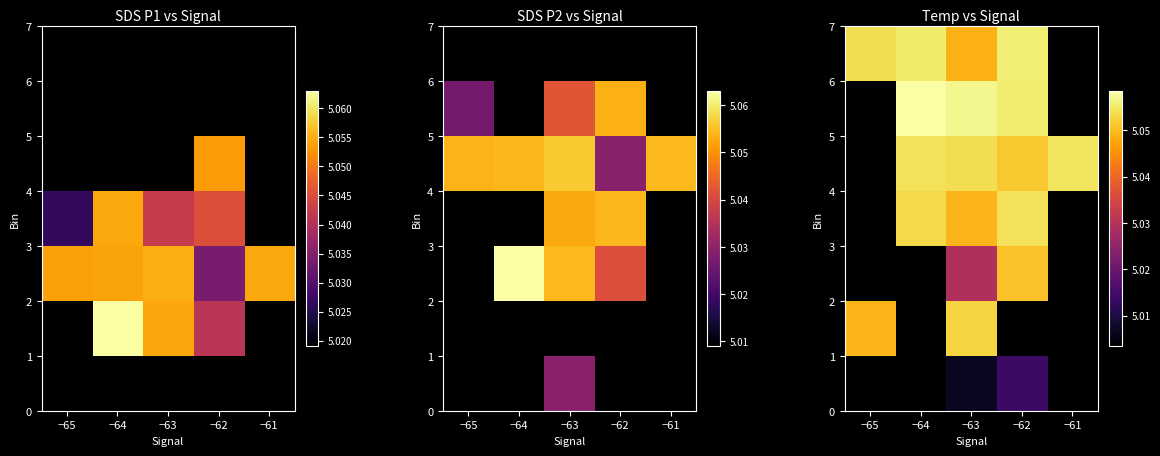

How many positive values does the row_6 series have?

4